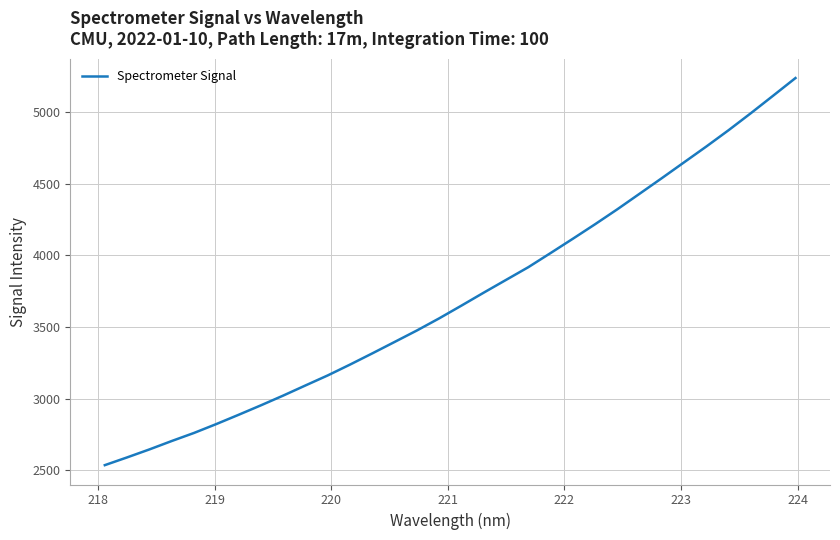

What is the difference between the maximum and minimum values?

2700.3